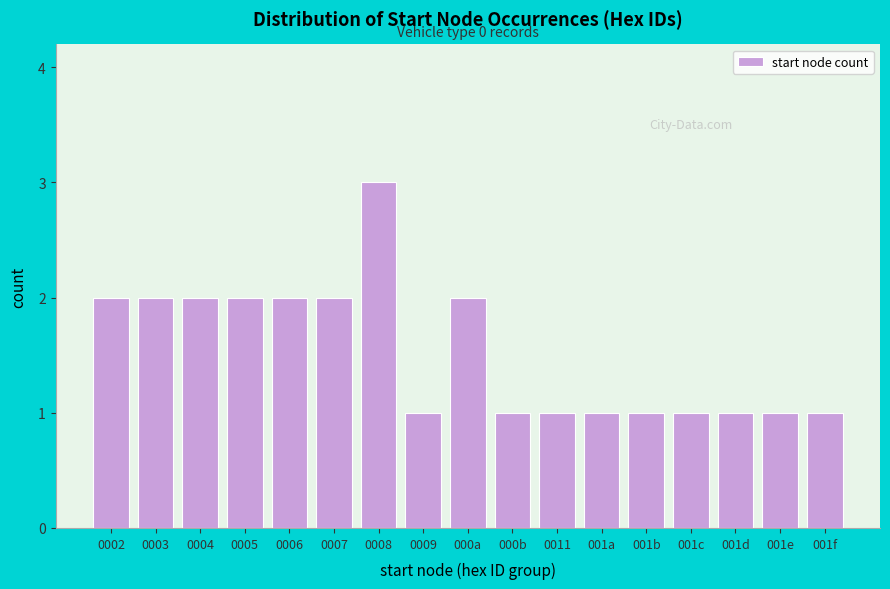

Reading right to left, what are all the values shown in this chart?

1	1	1	1	1	1	1	1	2	1	3	2	2	2	2	2	2